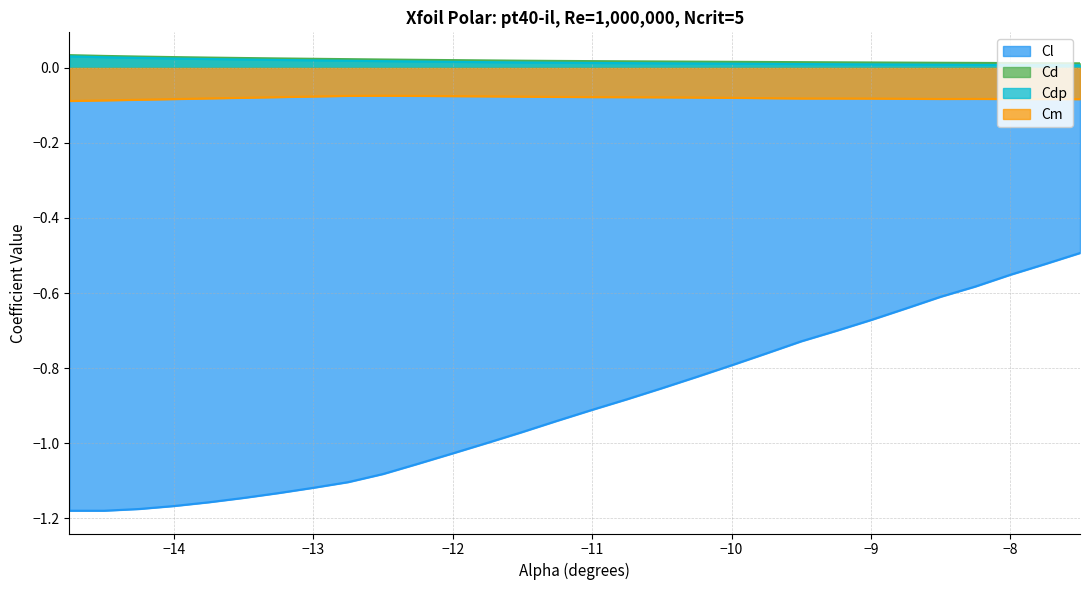

Reading left to right, what are all the values shown in this chart?

Cl: -1.2	-1.2	-1.2	-1.2	-1.2	-1.1	-1.1	-1.1	-1.1	-1.1	-1.1	-1.0	-1.0	-1.0	-0.9	-0.9	-0.9	-0.9	-0.8	-0.8	-0.8	-0.7	-0.7	-0.7	-0.6	-0.6	-0.6	-0.6	-0.5	-0.5
Cd: 0.0	0.0	0.0	0.0	0.0	0.0	0.0	0.0	0.0	0.0	0.0	0.0	0.0	0.0	0.0	0.0	0.0	0.0	0.0	0.0	0.0	0.0	0.0	0.0	0.0	0.0	0.0	0.0	0.0	0.0
Cdp: 0.0	0.0	0.0	0.0	0.0	0.0	0.0	0.0	0.0	0.0	0.0	0.0	0.0	0.0	0.0	0.0	0.0	0.0	0.0	0.0	0.0	0.0	0.0	0.0	0.0	0.0	0.0	0.0	0.0	0.0
Cm: -0.1	-0.1	-0.1	-0.1	-0.1	-0.1	-0.1	-0.1	-0.1	-0.1	-0.1	-0.1	-0.1	-0.1	-0.1	-0.1	-0.1	-0.1	-0.1	-0.1	-0.1	-0.1	-0.1	-0.1	-0.1	-0.1	-0.1	-0.1	-0.1	-0.1